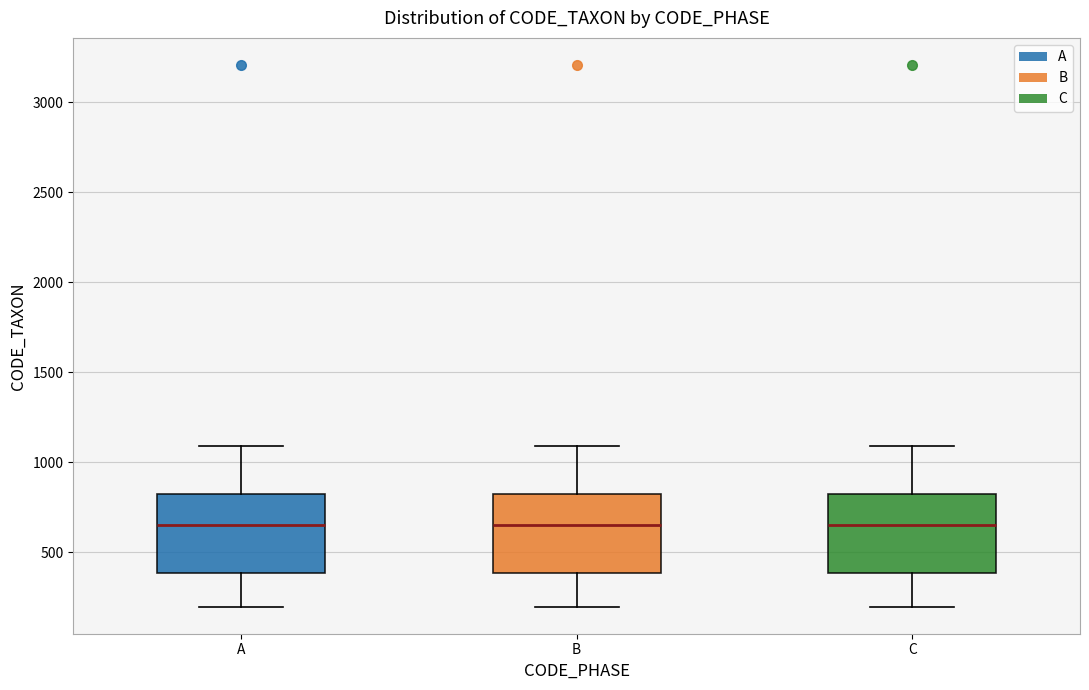

Reading left to right, transcribe this box plot: for each box, give where its median line is, the range the box spans, and where its two whiskers end, as read against the y-axis. The values are not printed on the chart, so give them approximately, as read against the axis.

A: median 650, box 400 to 800, whiskers 200 to 1100
B: median 650, box 400 to 800, whiskers 200 to 1100
C: median 650, box 400 to 800, whiskers 200 to 1100